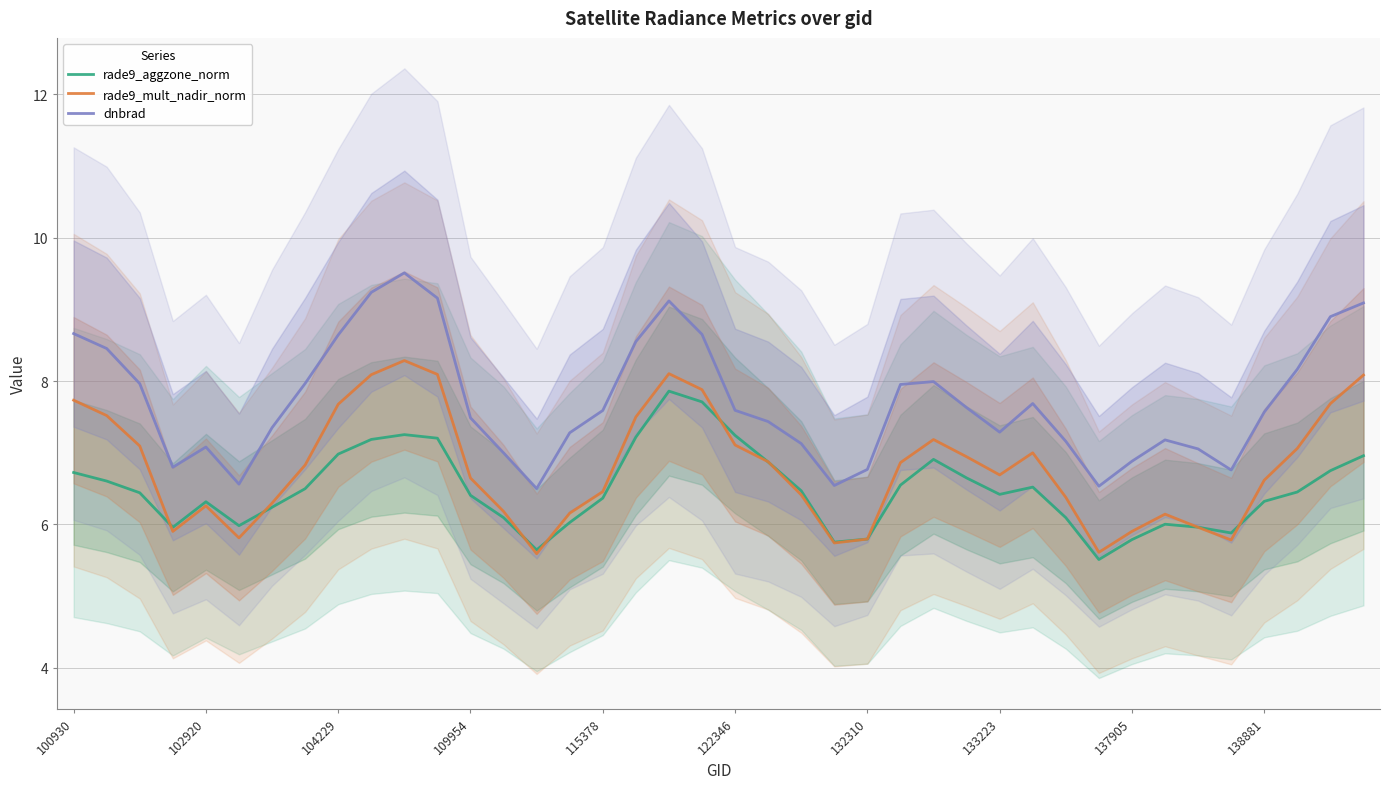

Where is dnbrad nearest to the value 8?

26